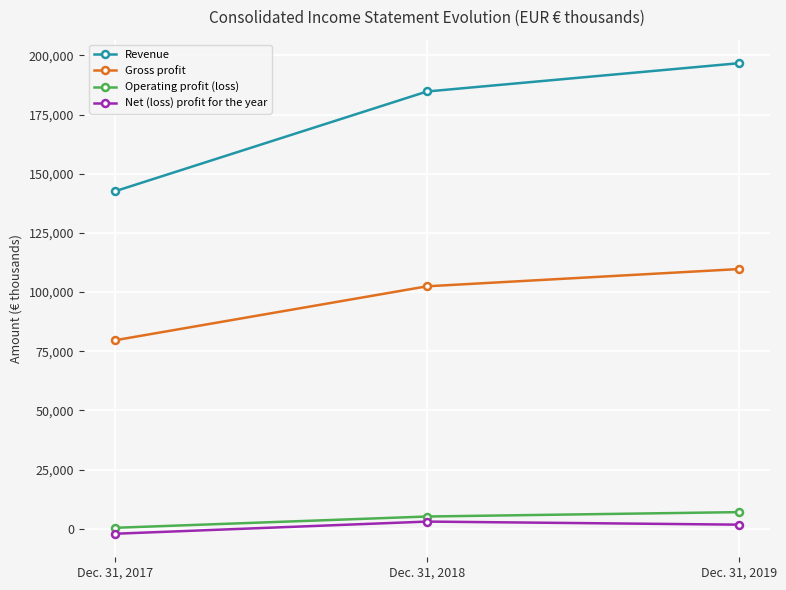

The value of Revenue at Dec. 31, 2019 is 295246. True or false?

False